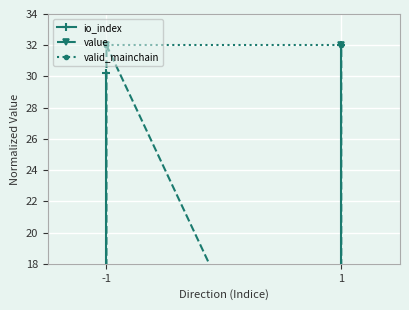

Is it true that valid_mainchain equals 32.0 at -1?

True